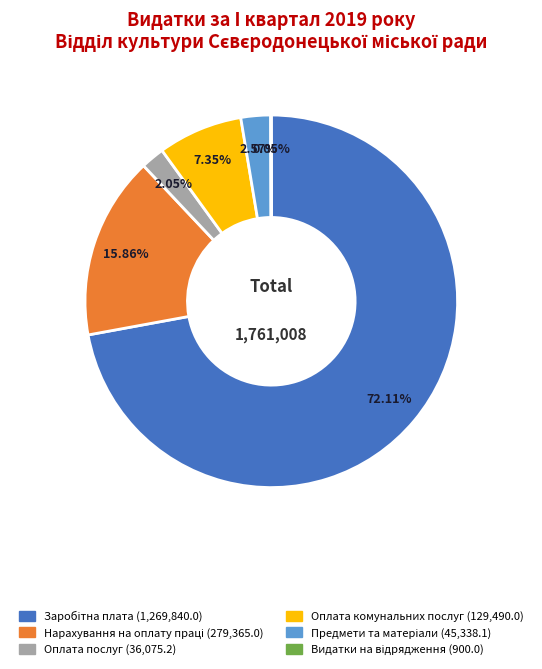

Do Оплата комунальних послуг and Оплата послуг together represent more than half of the pie?

No